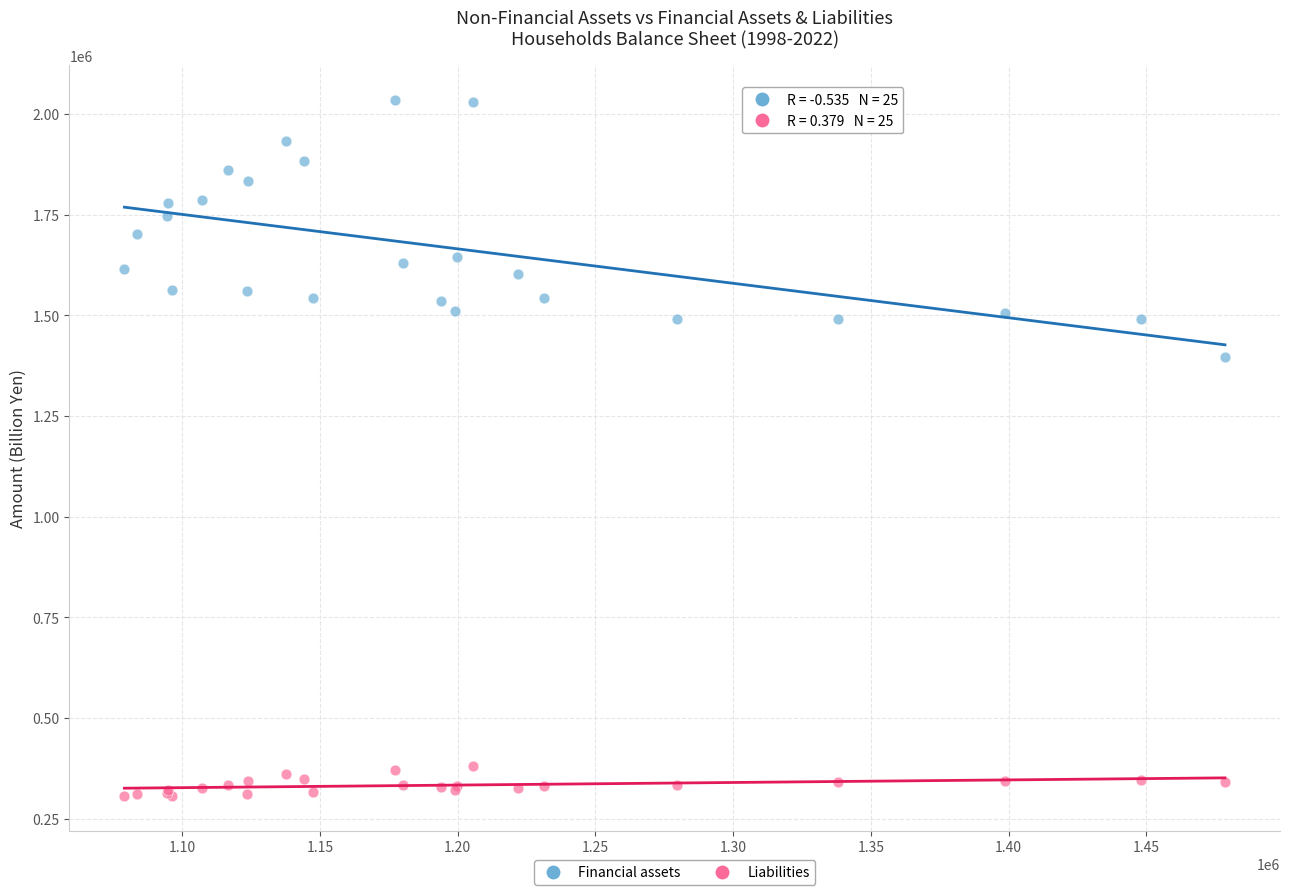

What are all the series names shown in the legend?

Financial assets, Liabilities